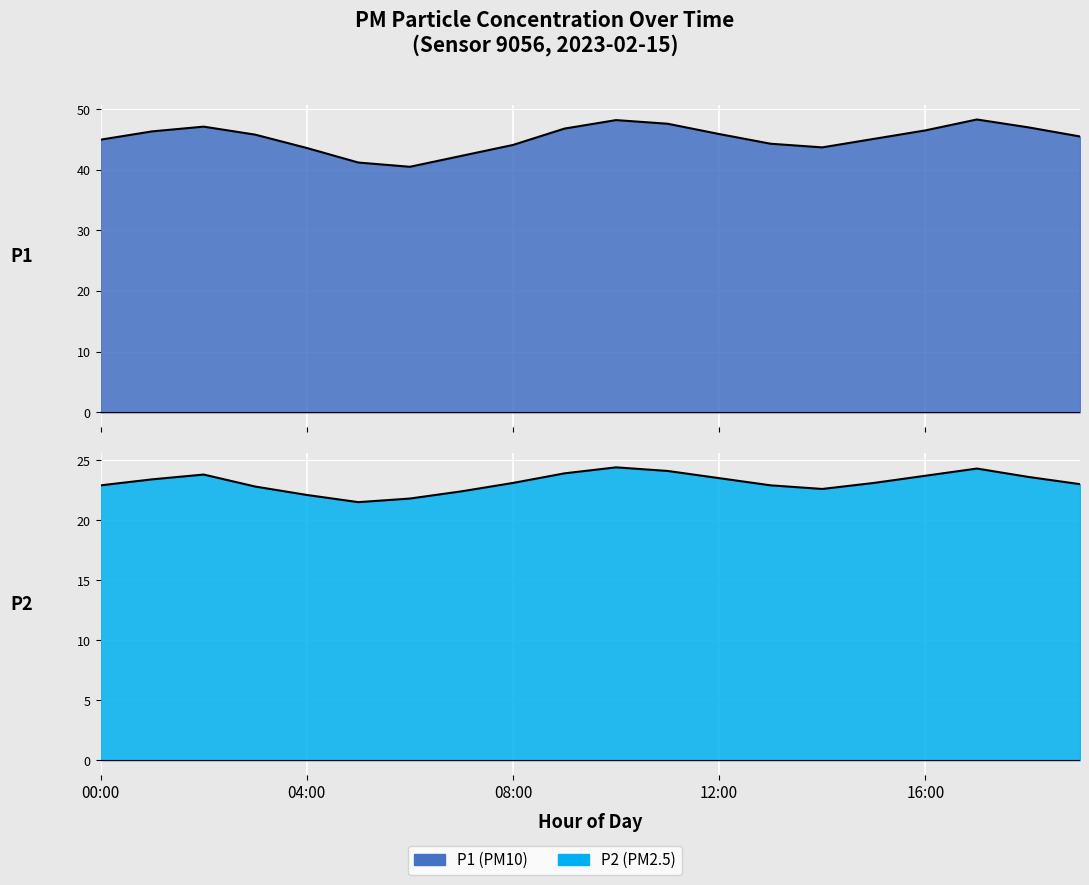

At which category is the sum across all series the highest?

10